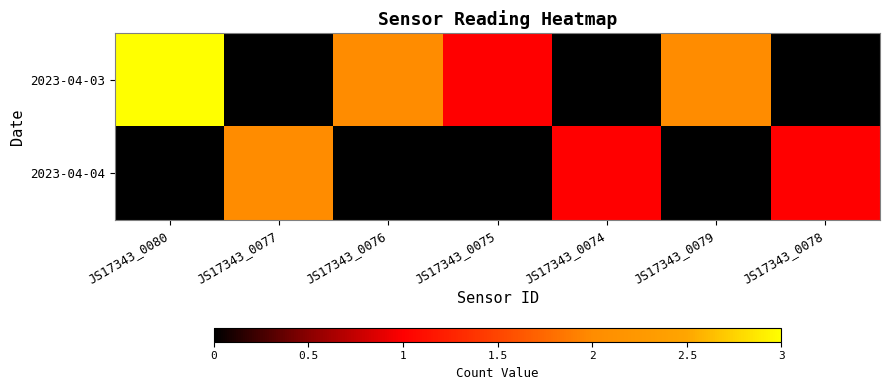

Between JS17343_0075 and JS17343_0080, which is larger?

JS17343_0080